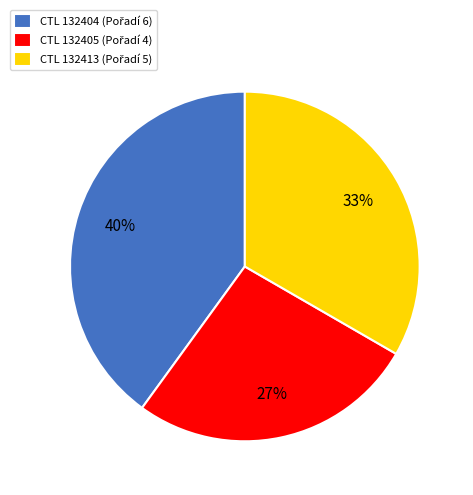

Is there a majority slice in this chart?

No